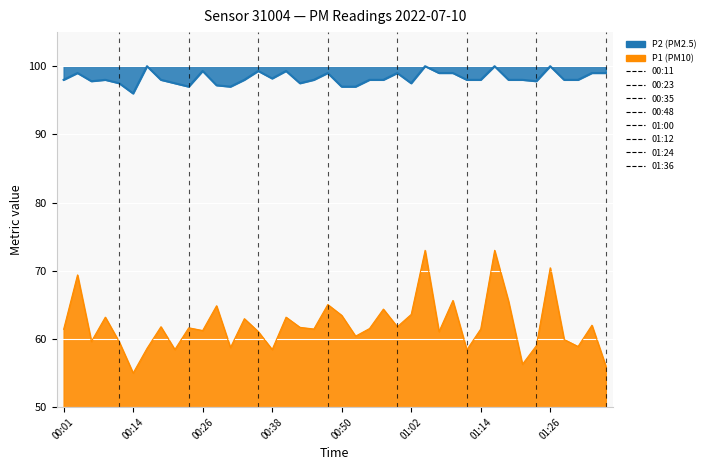

Is it true that the value at 11 is 170.2?

False